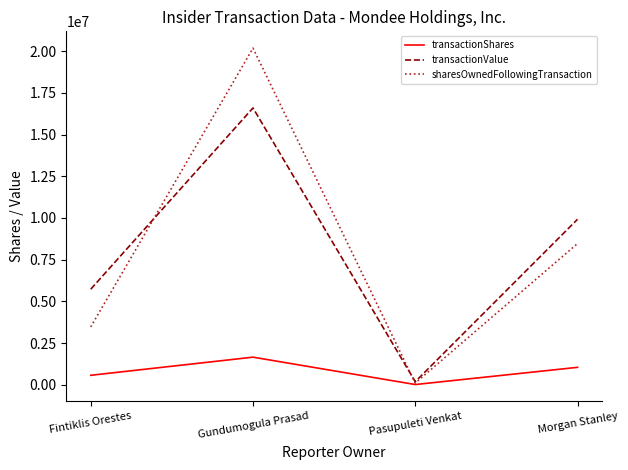

List the labels in order of sharesOwnedFollowingTransaction value, largest first.

Gundumogula Prasad, Morgan Stanley, Fintiklis Orestes, Pasupuleti Venkat